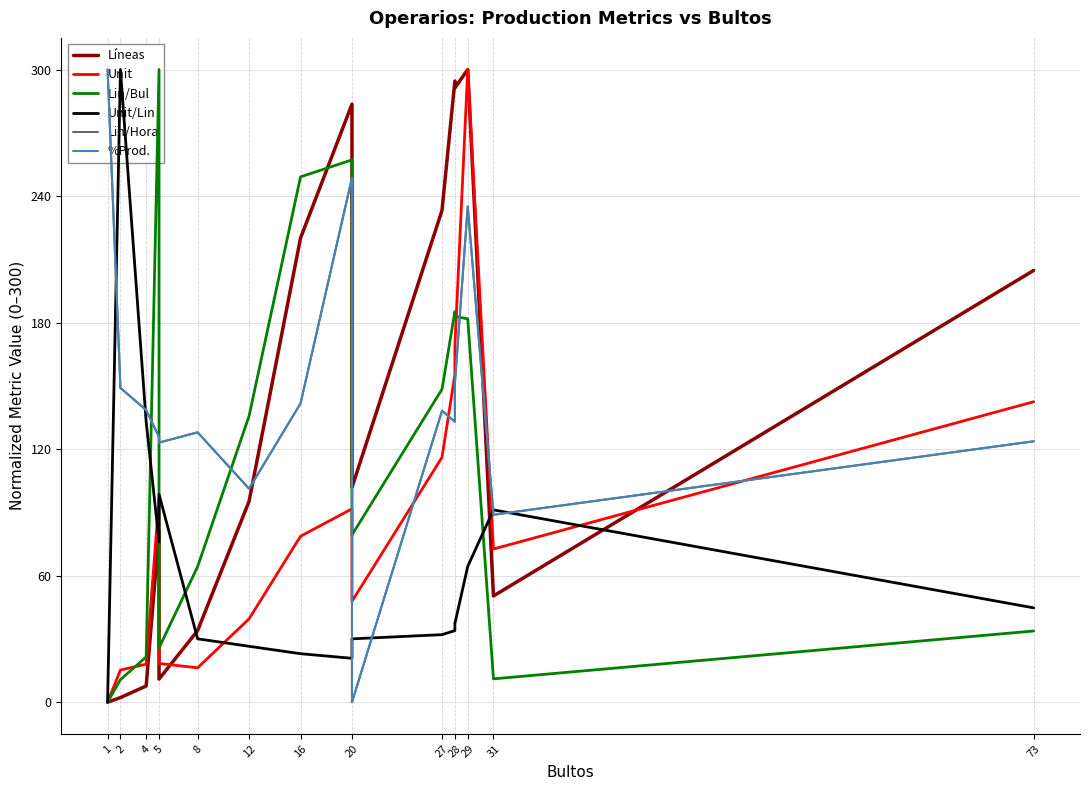

Reading right to left, list all the values displayed in this chart.

Líneas: 204.7	50.4	300.0	291.2	294.5	233.2	101.8	283.6	220.1	95.3	33.9	10.9	81.0	7.7	2.2	0.0
Unit: 142.5	72.6	300.0	168.6	155.3	116.1	47.8	91.7	78.7	39.5	16.3	18.4	96.5	18.0	15.3	0.0
Lin/Bul: 33.8	11.1	181.8	182.9	185.2	148.4	79.3	257.1	249.1	135.7	64.3	25.7	300.0	21.4	10.7	0.0
Unit/Lin: 44.7	91.2	64.4	37.3	33.9	32.0	30.0	20.8	23.0	26.5	30.0	98.6	76.0	133.0	300.0	0.0
Lin/Hora: 123.7	88.9	235.1	151.0	133.0	138.2	0.0	248.7	141.6	101.2	128.0	123.1	125.7	138.5	149.0	300.0
%Prod.: 123.7	88.9	235.1	151.0	133.0	138.2	0.0	248.7	141.6	101.2	128.0	123.1	125.7	138.5	149.0	300.0